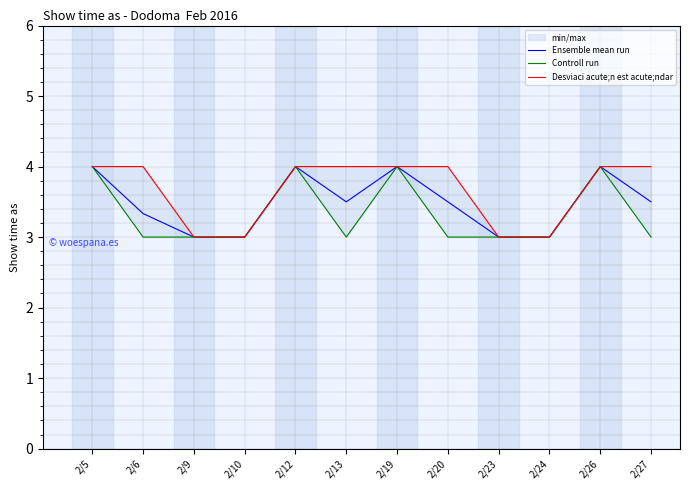

What is the difference between the maximum and minimum values in the Desviaci acute;n est acute;ndar series?

1.0